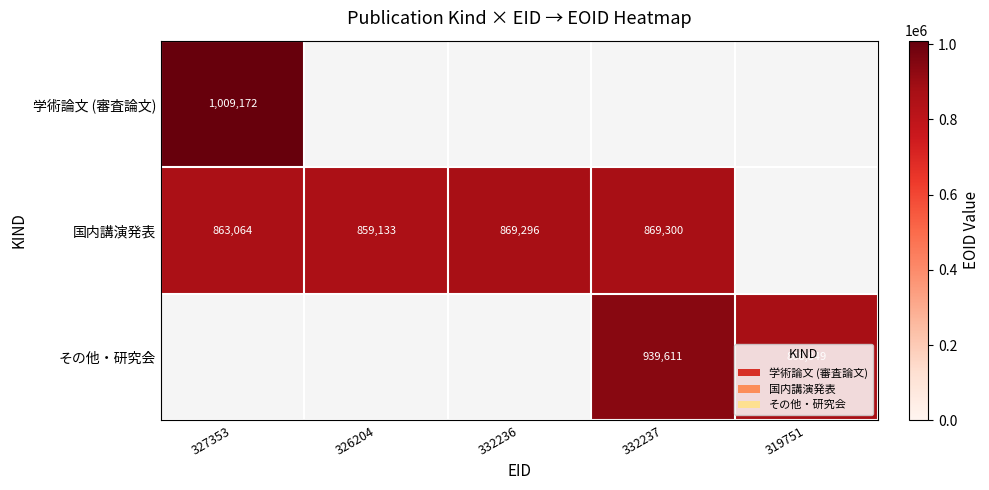

What is the minimum value shown in the chart?

859133.0